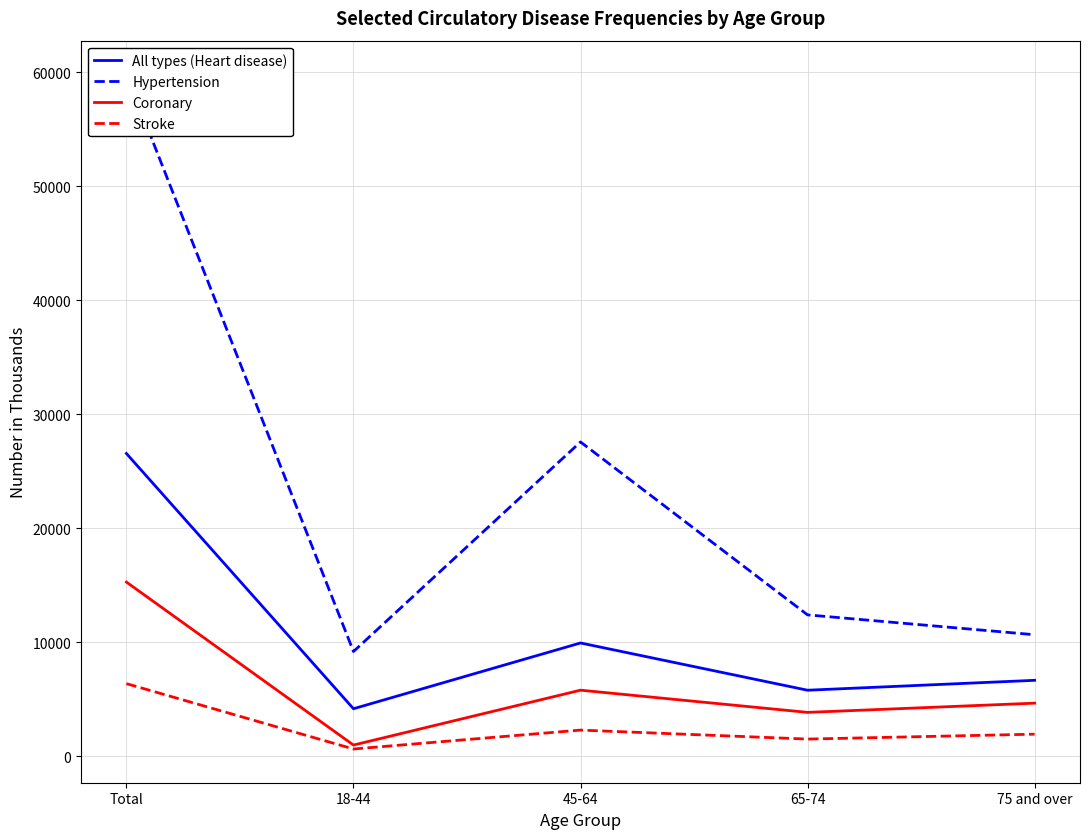

What is the value of the Hypertension point at the 1st from the left?

59830